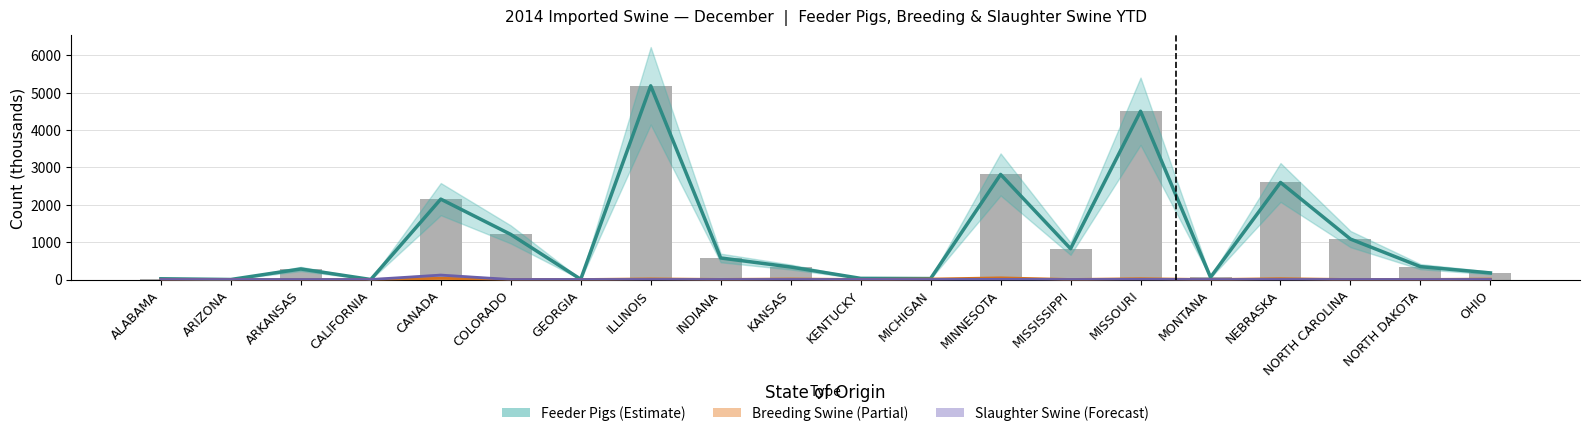

What are all the series names shown in the legend?

Feeder Pigs (Estimate), Breeding Swine (Partial), Slaughter Swine (Forecast)